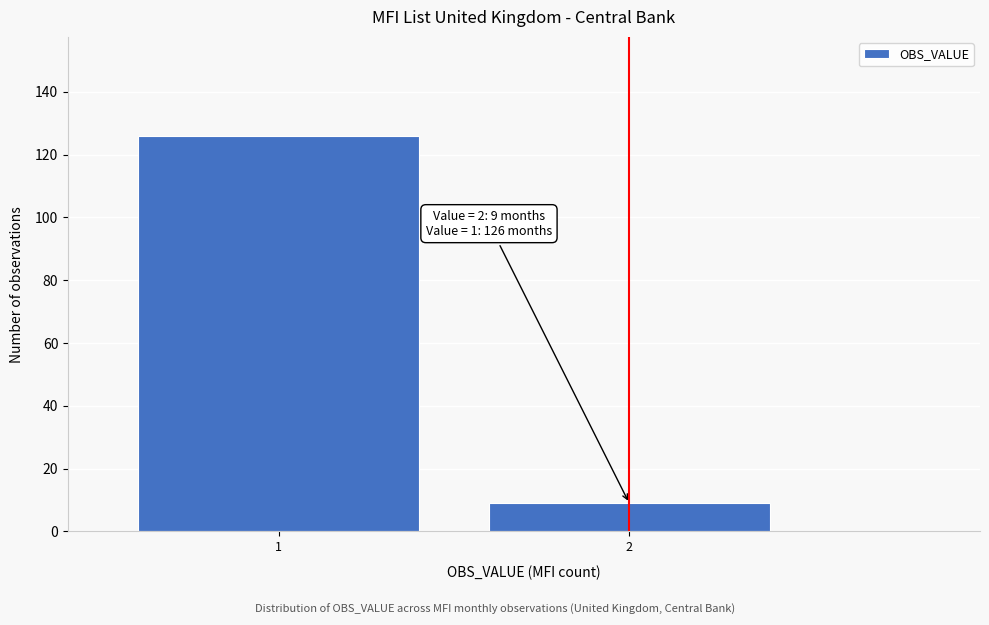

Reading left to right, transcribe all the data shown in this chart.

126	9